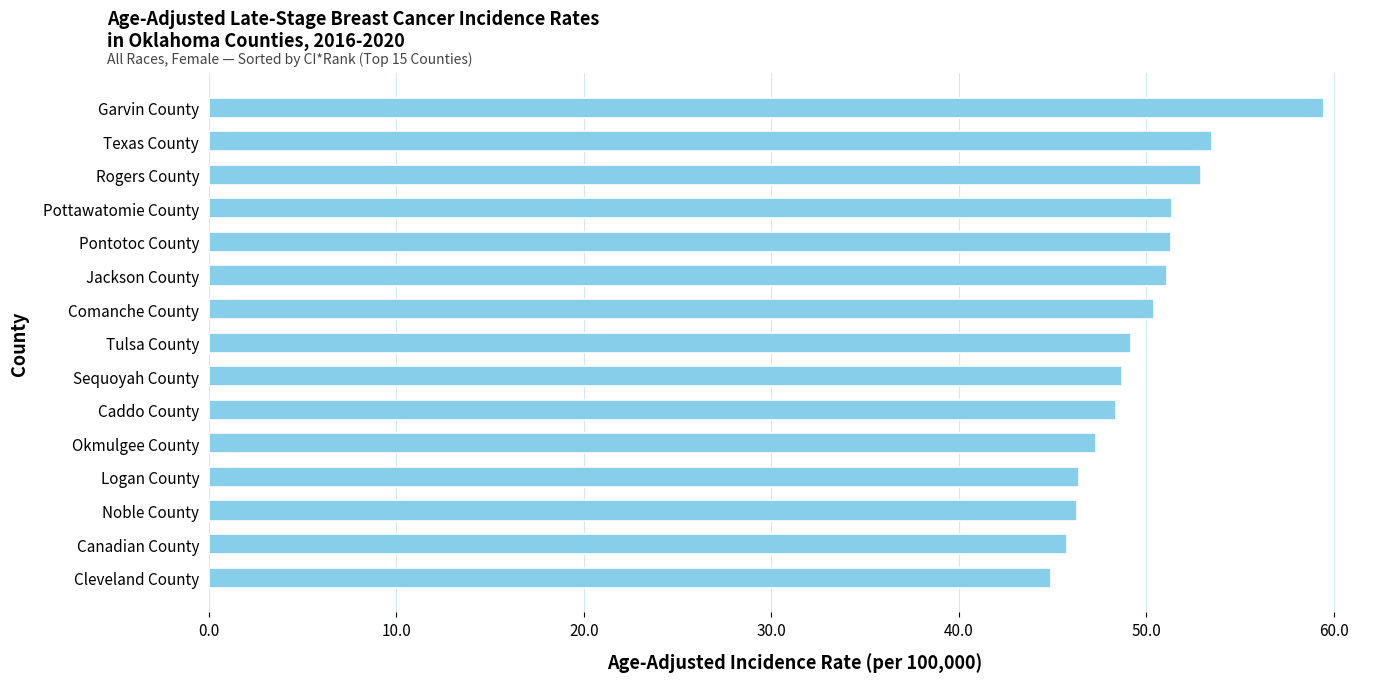

How many bars are there in total?

15